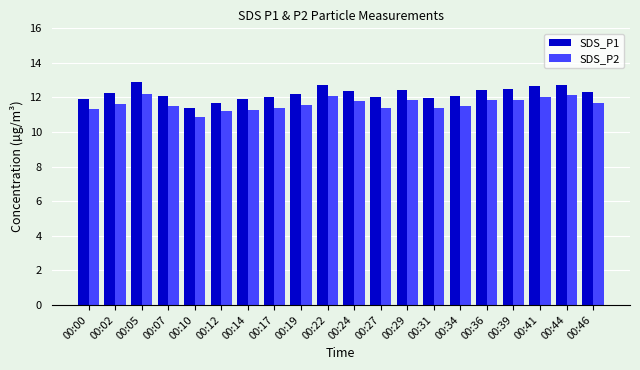

Which label corresponds to the smallest value in the chart?

00:10